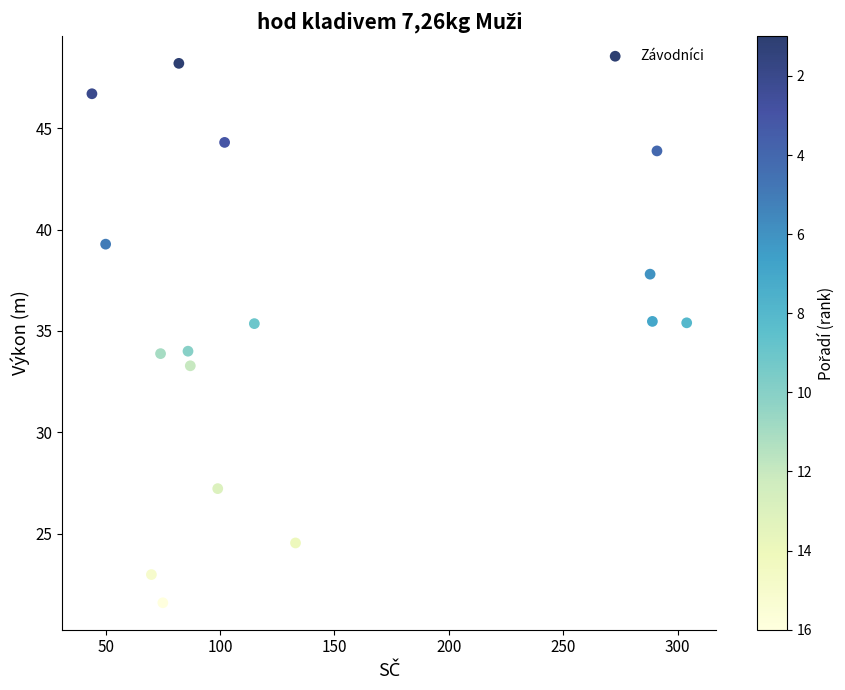

What is the range of X values (max minus min)?

260.0